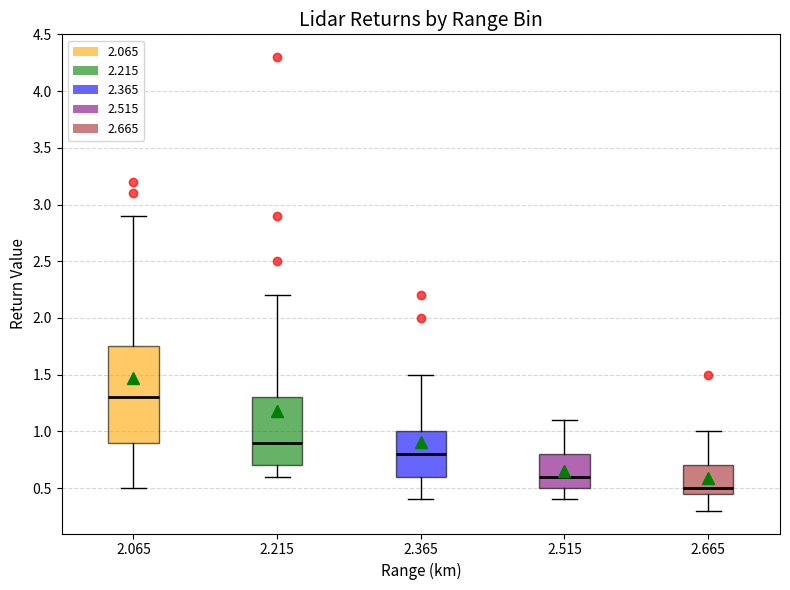

Reading left to right, read every box against the y-axis: the position of its median line, the range the box covers, and the ends of its whiskers. The values are not printed on the chart, so give them approximately, as read against the axis.

2.065: median 1.30, box 0.90 to 1.75, whiskers 0.50 to 2.90
2.215: median 0.90, box 0.70 to 1.30, whiskers 0.60 to 2.20
2.365: median 0.80, box 0.60 to 1.00, whiskers 0.40 to 1.50
2.515: median 0.60, box 0.50 to 0.80, whiskers 0.40 to 1.10
2.665: median 0.50, box 0.45 to 0.70, whiskers 0.30 to 1.00